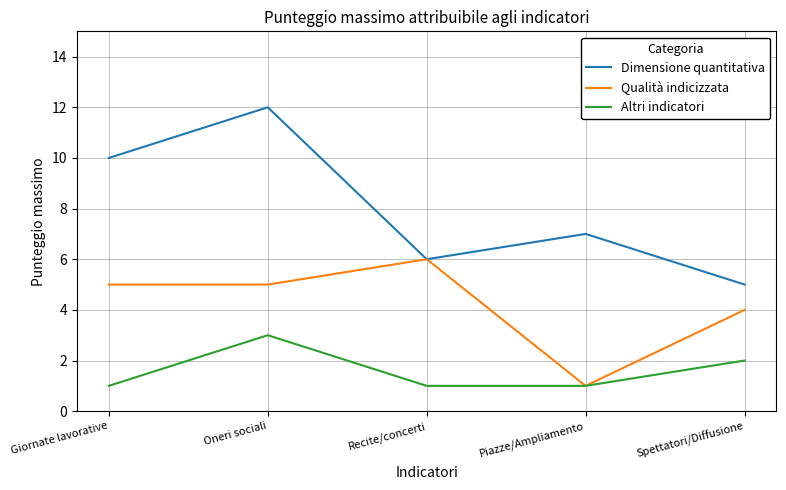

Reading left to right, transcribe all the data shown in this chart.

Dimensione quantitativa: 10	12	6	7	5
Qualità indicizzata: 5	5	6	1	4
Altri indicatori: 1	3	1	1	2